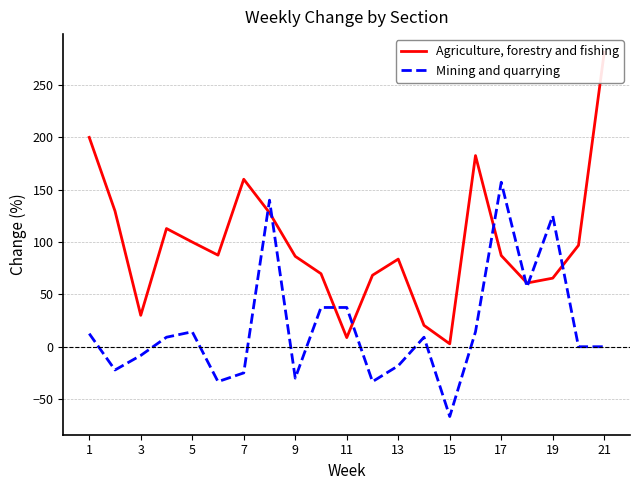

Is it true that Mining and quarrying equals 11.4 at 11?

False